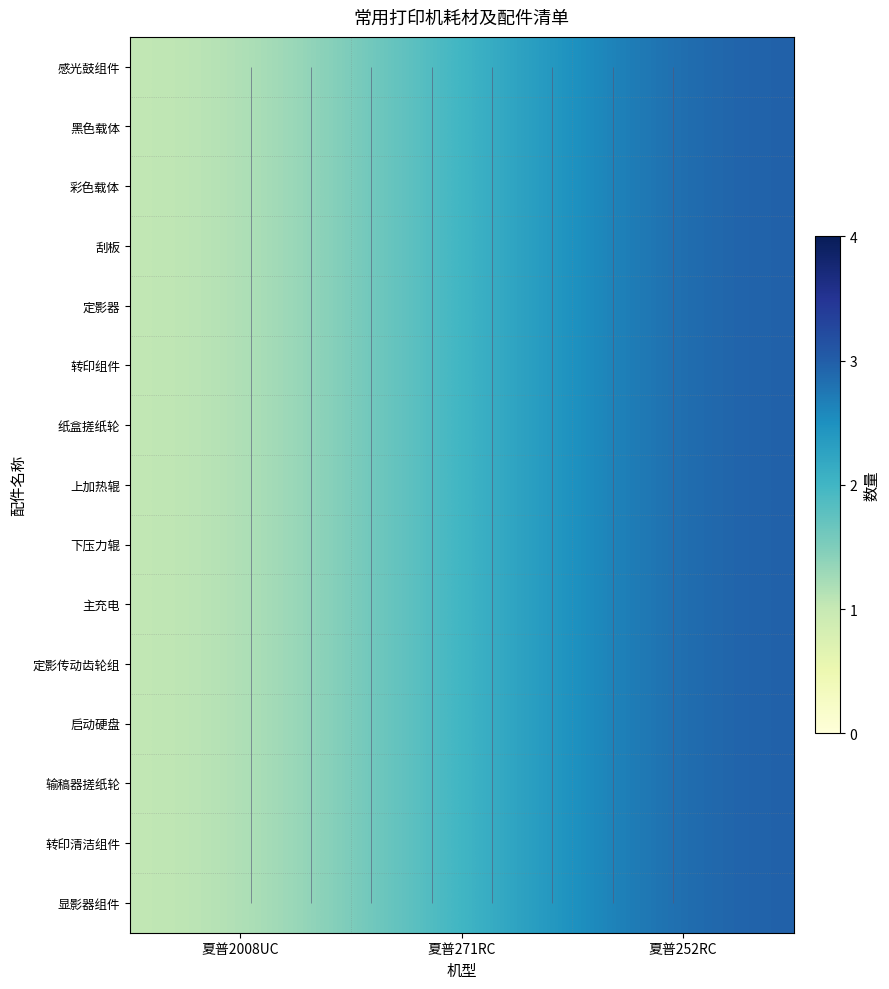

What is the minimum value for 纸盒搓纸轮?

1